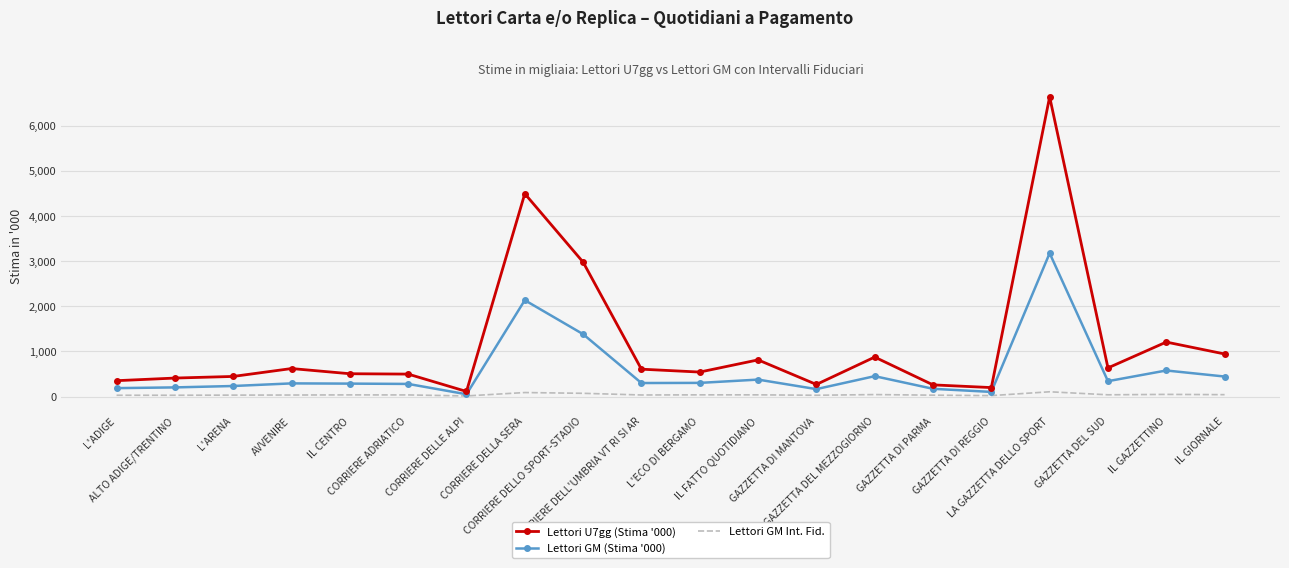

Which series has the widest spread of values?

Lettori U7gg (Stima '000)